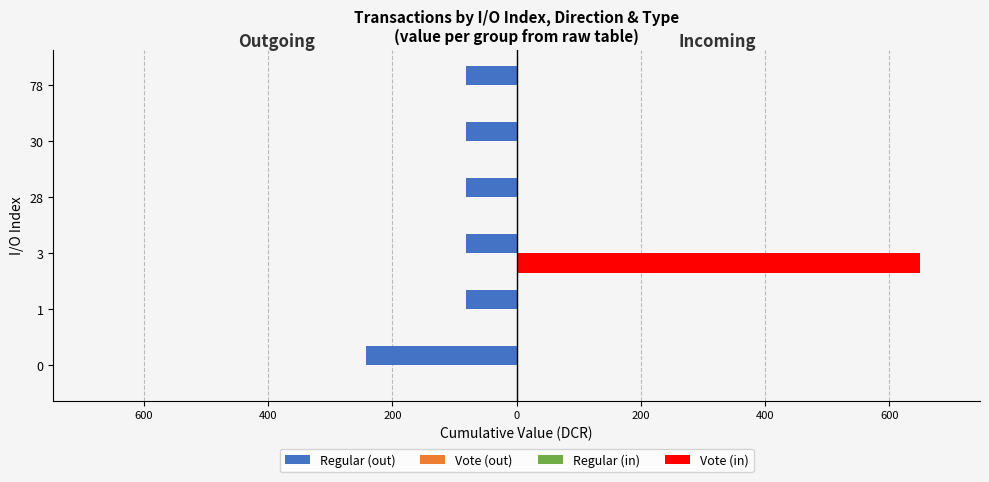

Which series has the largest total across all categories?

Vote (in)